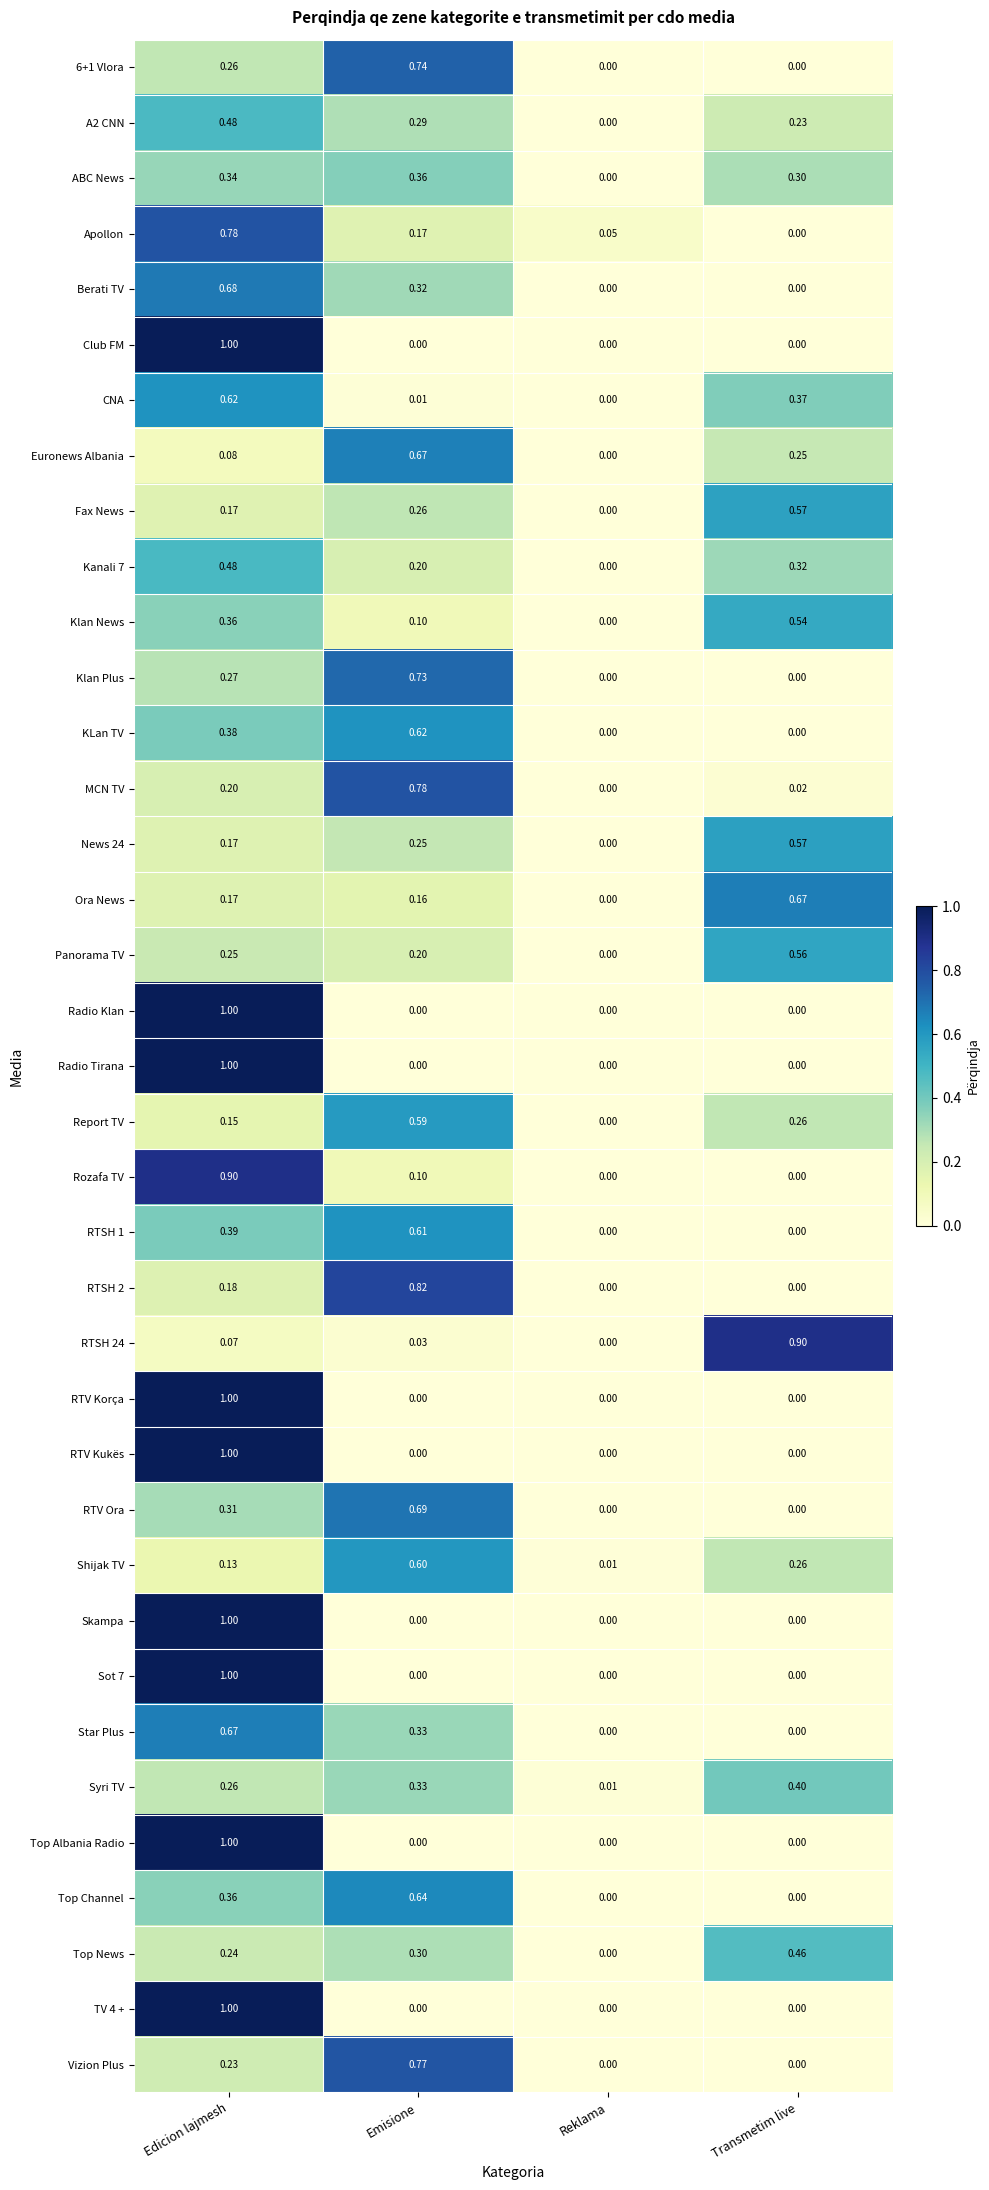

At which category is the sum across all series the highest?

Edicion lajmesh